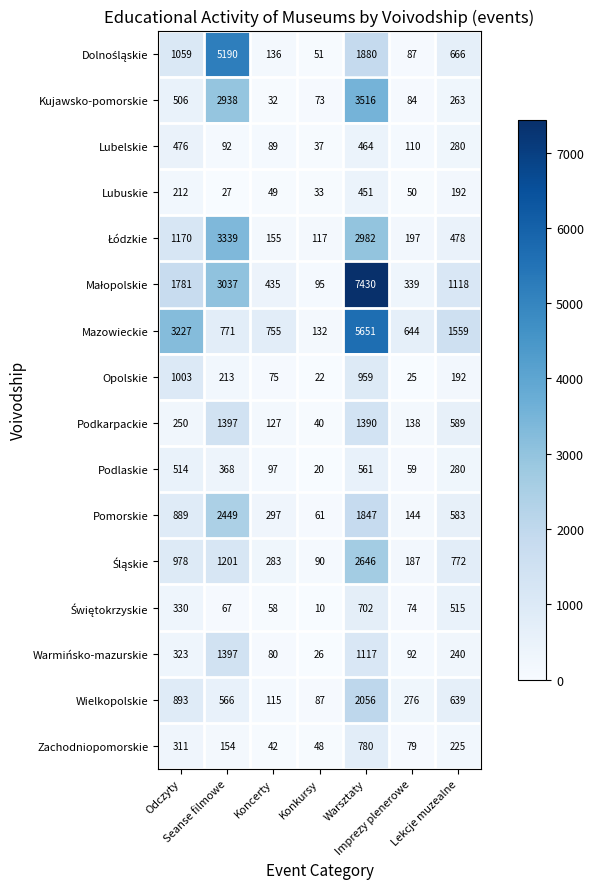

What is the smallest value displayed?

10